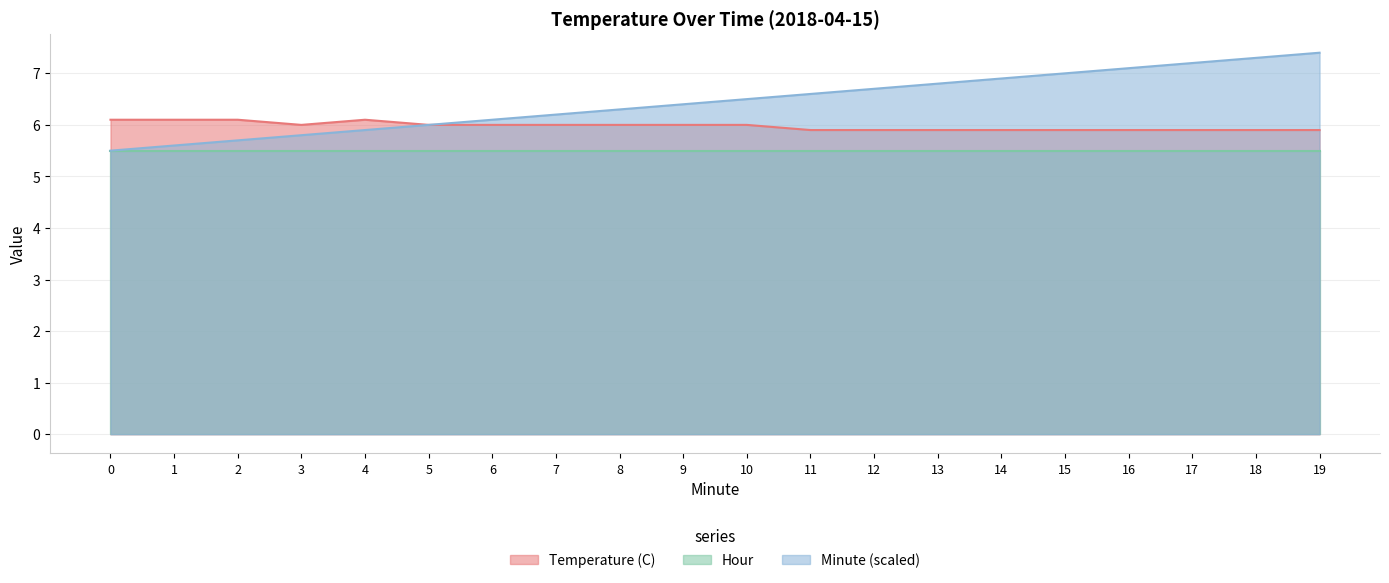

What is the approximate value of Temperature (C) at 0?

6.1